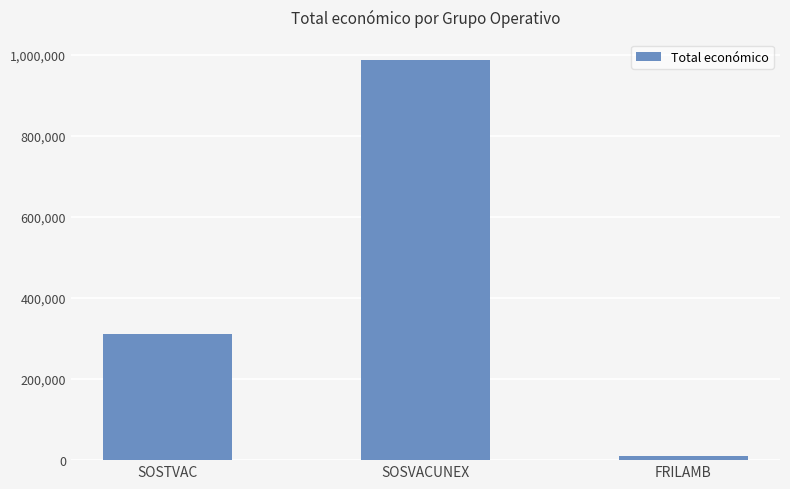

What is the label of the 1st bar from the left?

SOSTVAC